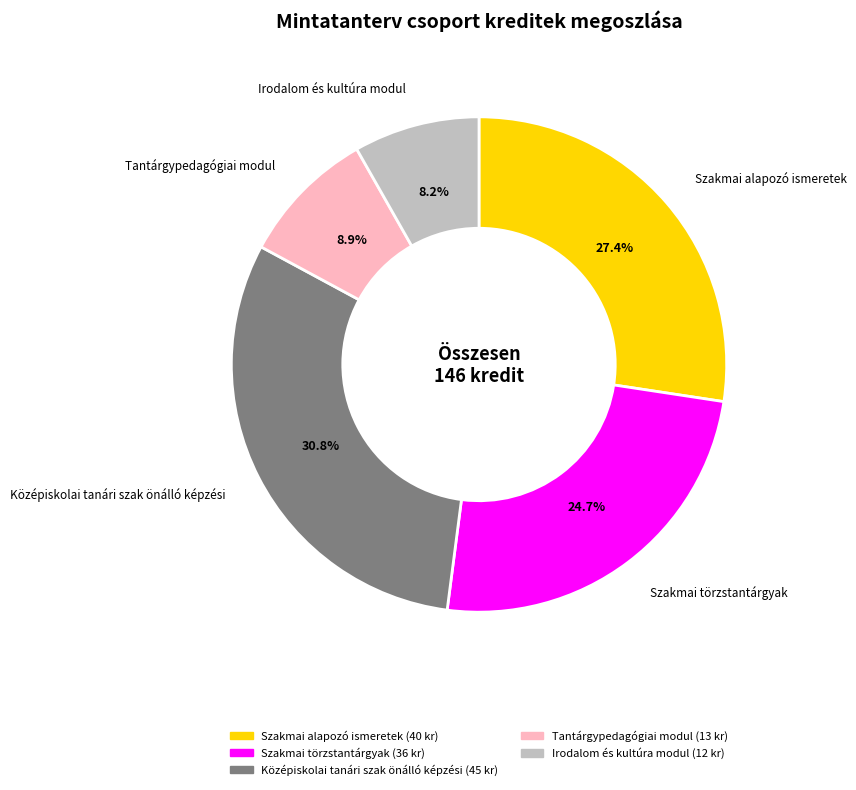

Count the number of slices in the pie.

5